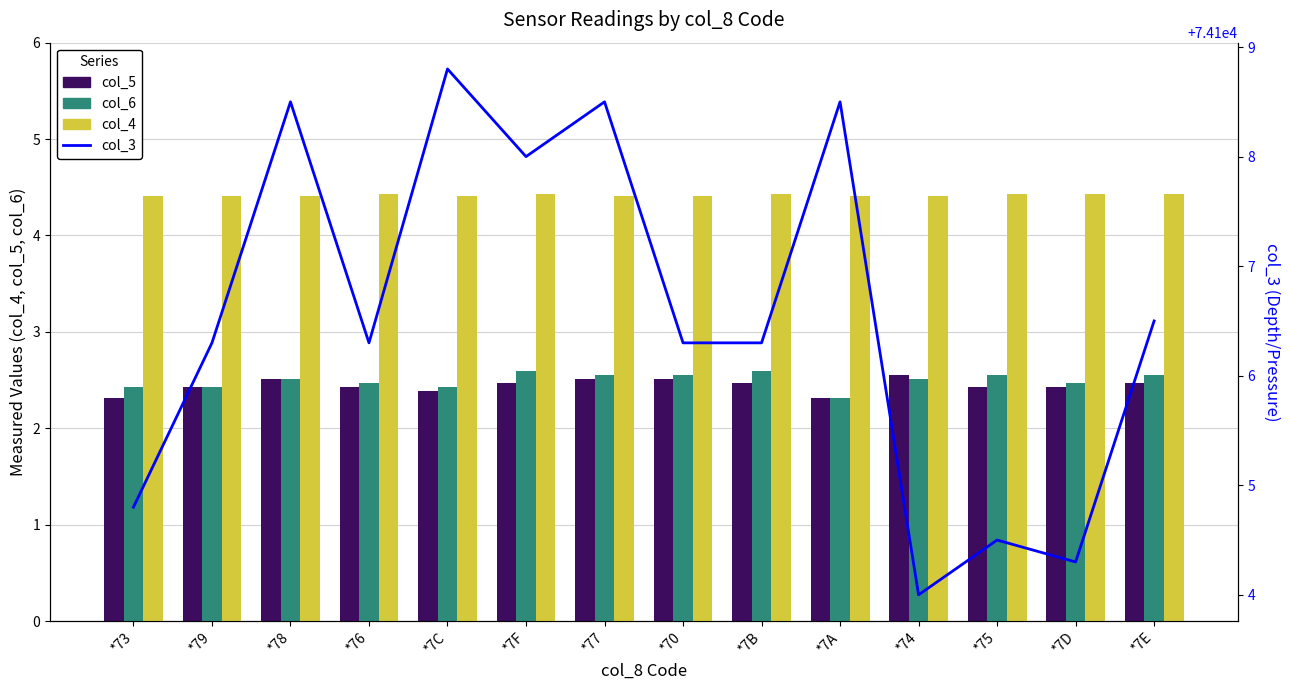

What is the approximate value of col_3 at *7F?

74108.0